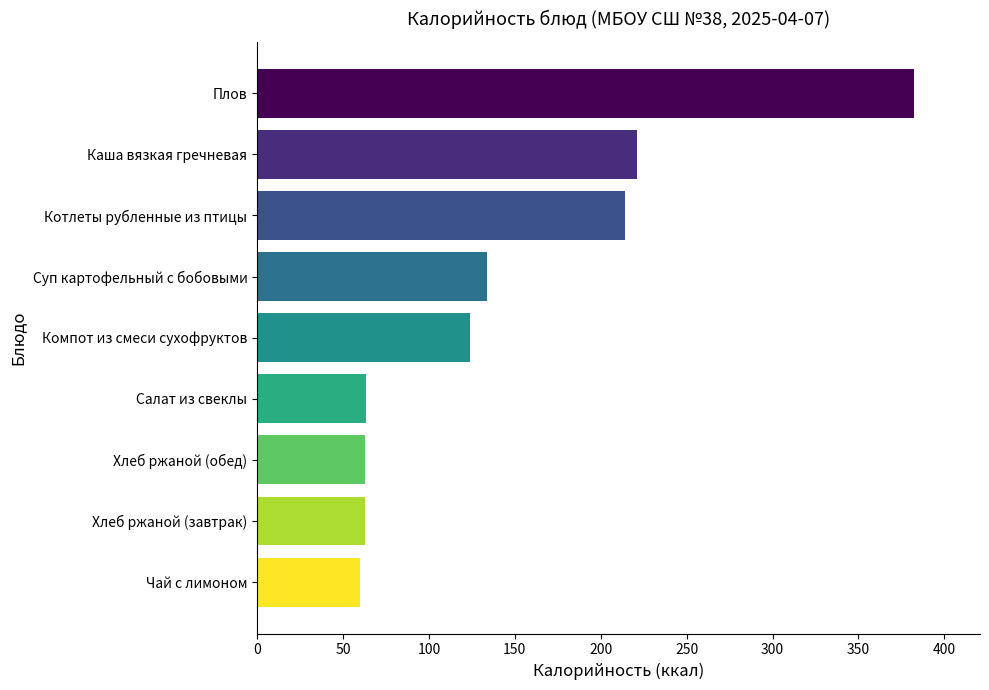

Between Хлеб ржаной (завтрак) and Компот из смеси сухофруктов, which is larger?

Компот из смеси сухофруктов